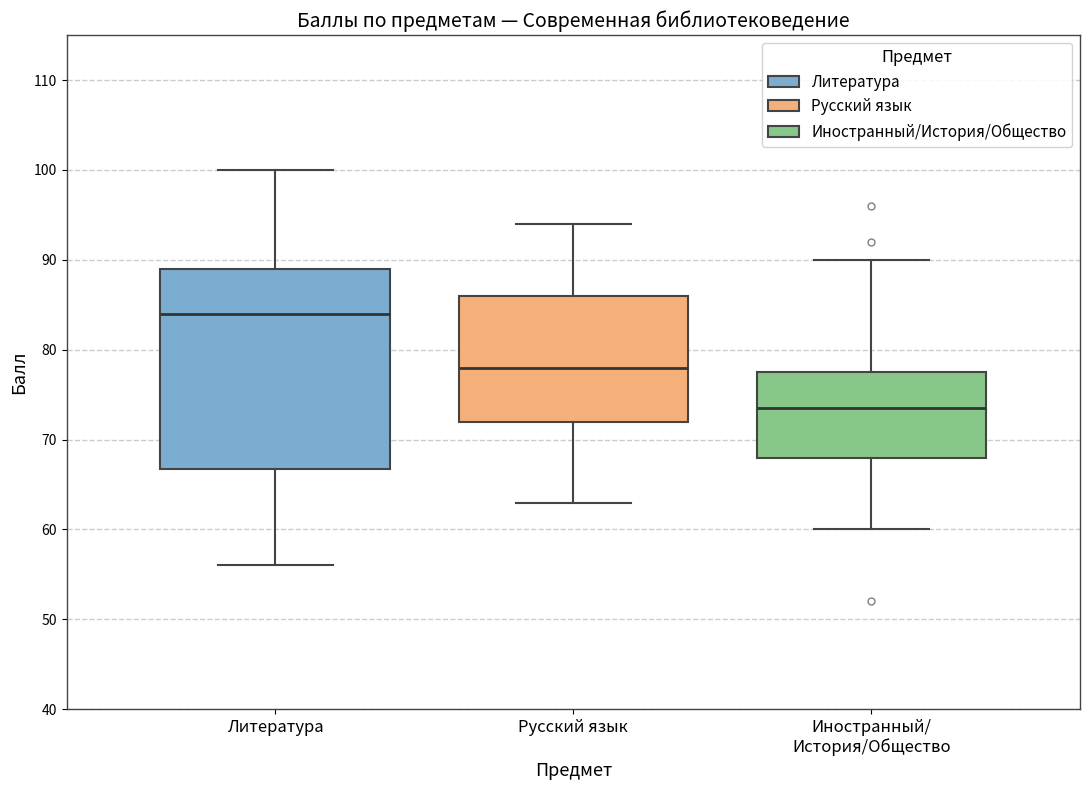

Where does the median line of the box for Иностранный/ История/Общество sit on the y-axis? The values are not printed on the chart, so give them approximately, as read against the axis.

74